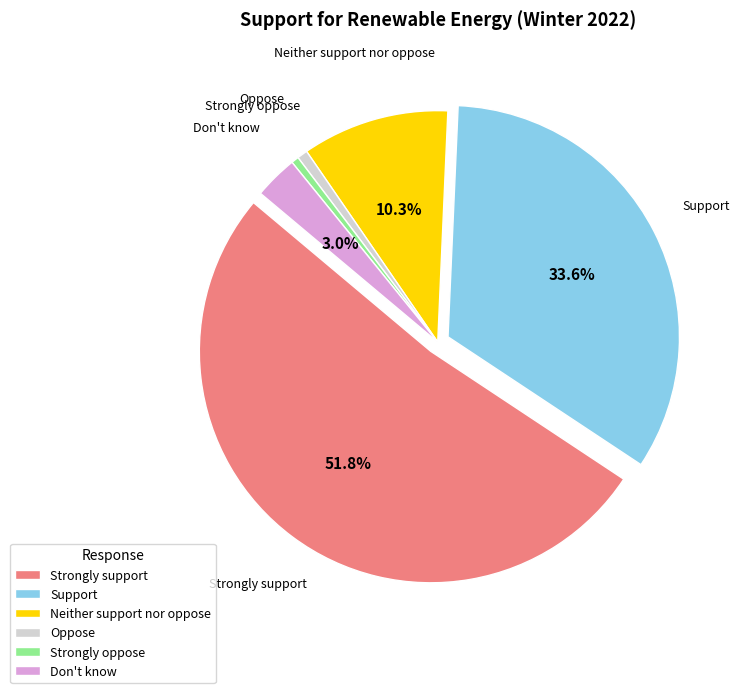

Count the number of slices in the pie.

6